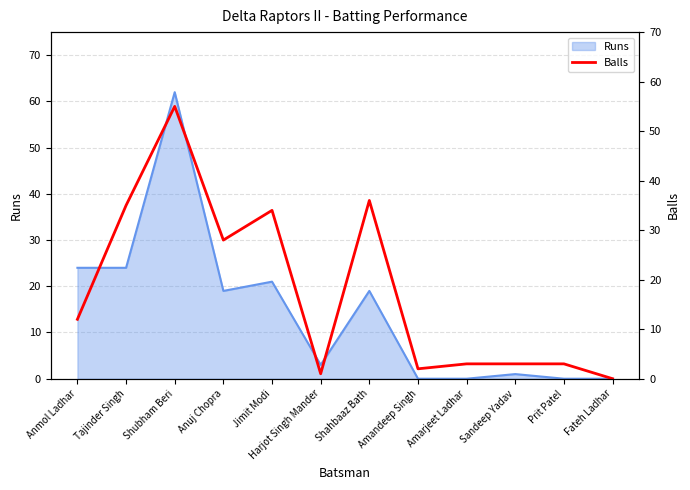

What is the ratio of the value at Jimit Modi to the value at Amandeep Singh?

17.0